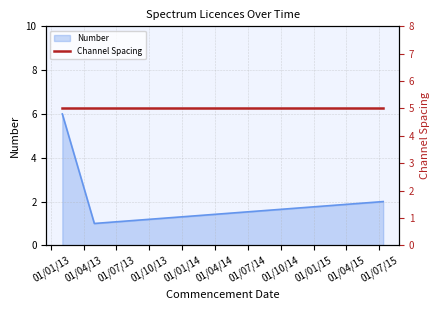

What is the sum of all values?

9